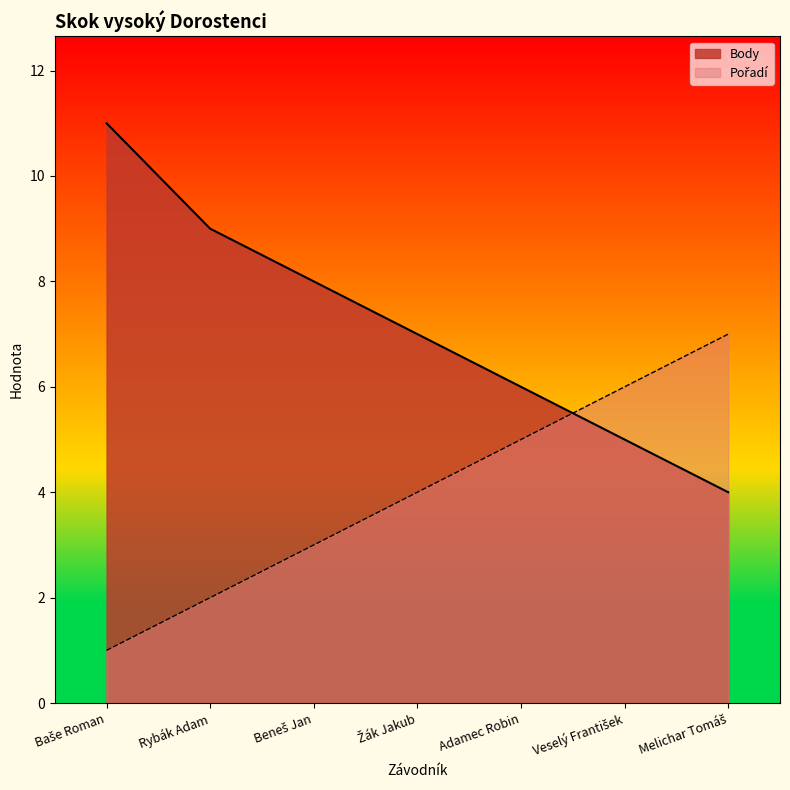

At how many categories does at least one series exceed 2?

7